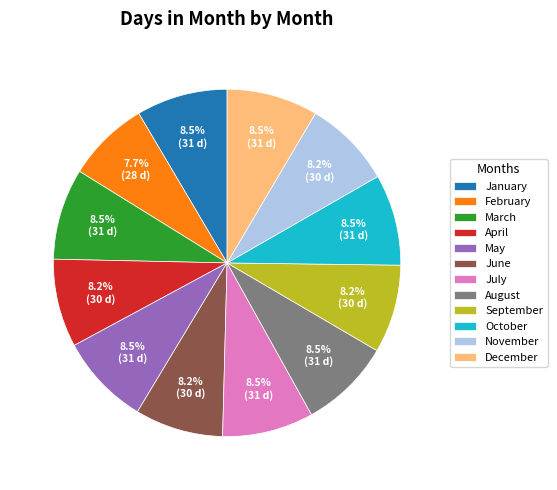

Is there any slice that represents more than half of the pie?

No